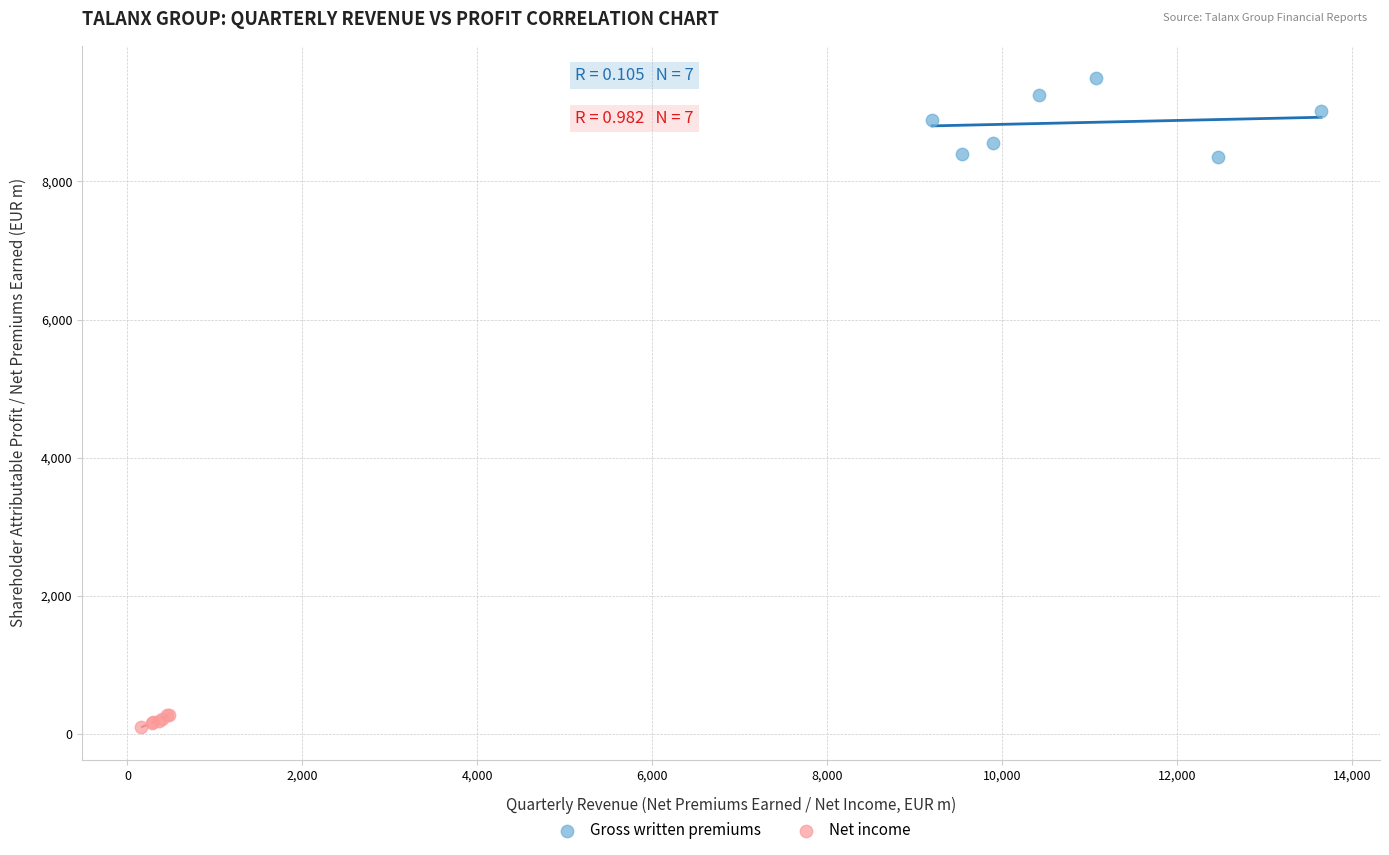

Which series has the largest Y range (max minus min)?

Gross written premiums